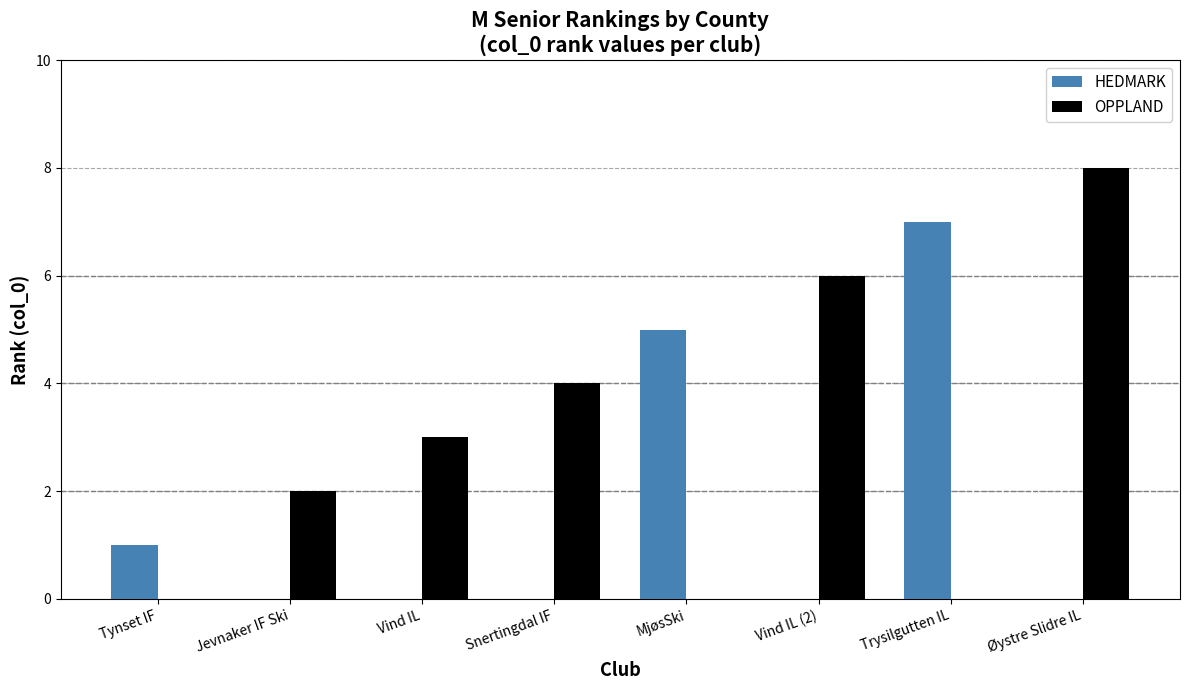

Reading left to right, extract all data points from this chart.

HEDMARK: Tynset IF=1	Jevnaker IF Ski=0	Vind IL=0	Snertingdal IF=0	MjøsSki=5	Vind IL (2)=0	Trysilgutten IL=7	Øystre Slidre IL=0
OPPLAND: Tynset IF=0	Jevnaker IF Ski=2	Vind IL=3	Snertingdal IF=4	MjøsSki=0	Vind IL (2)=6	Trysilgutten IL=0	Øystre Slidre IL=8